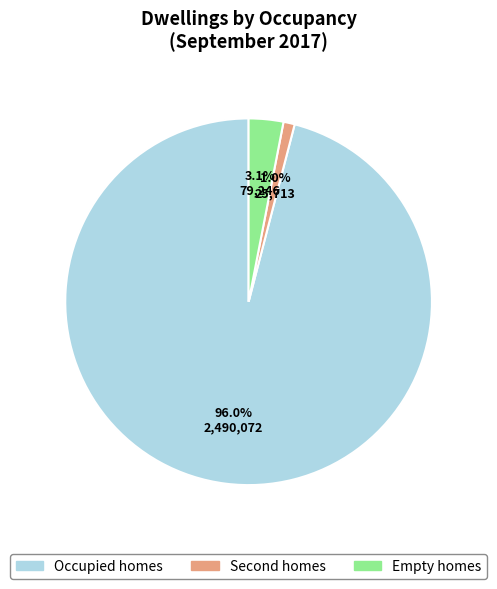

Is there a majority slice in this chart?

Yes